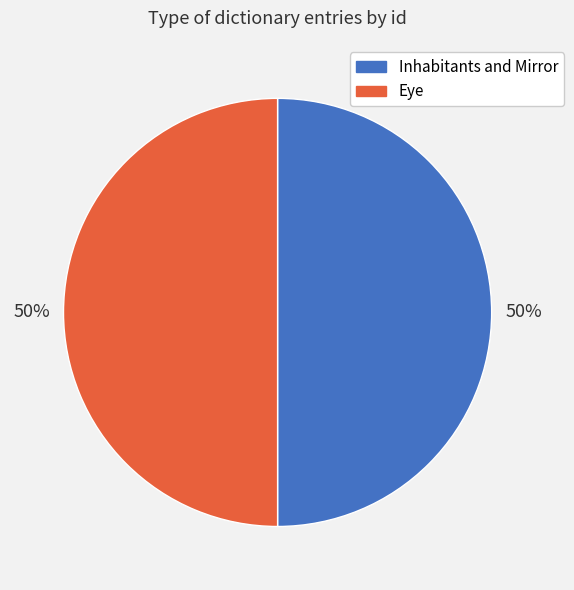

To the nearest percent, what percentage of the pie is Eye?

50%